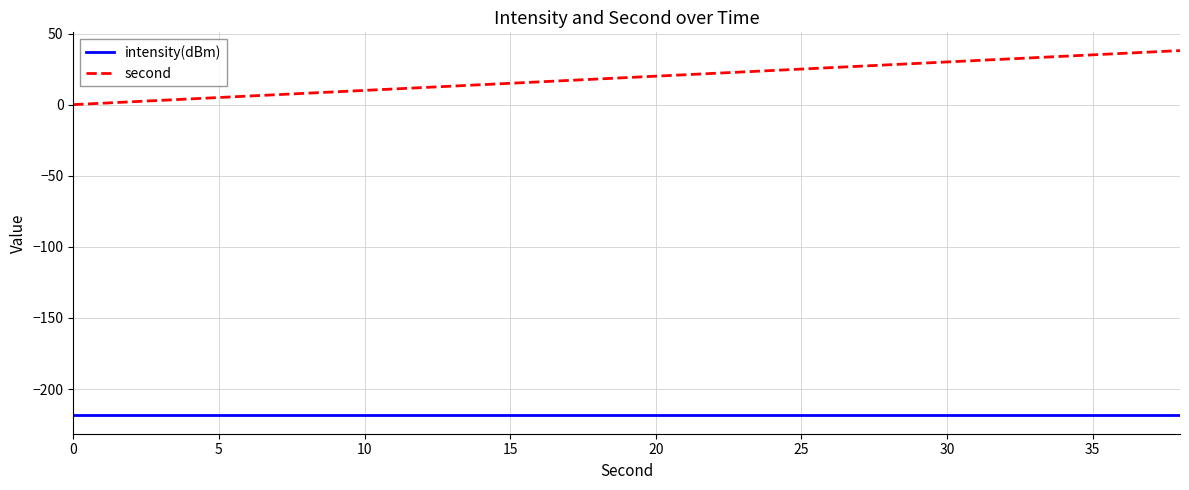

Which series has the widest spread of values?

second